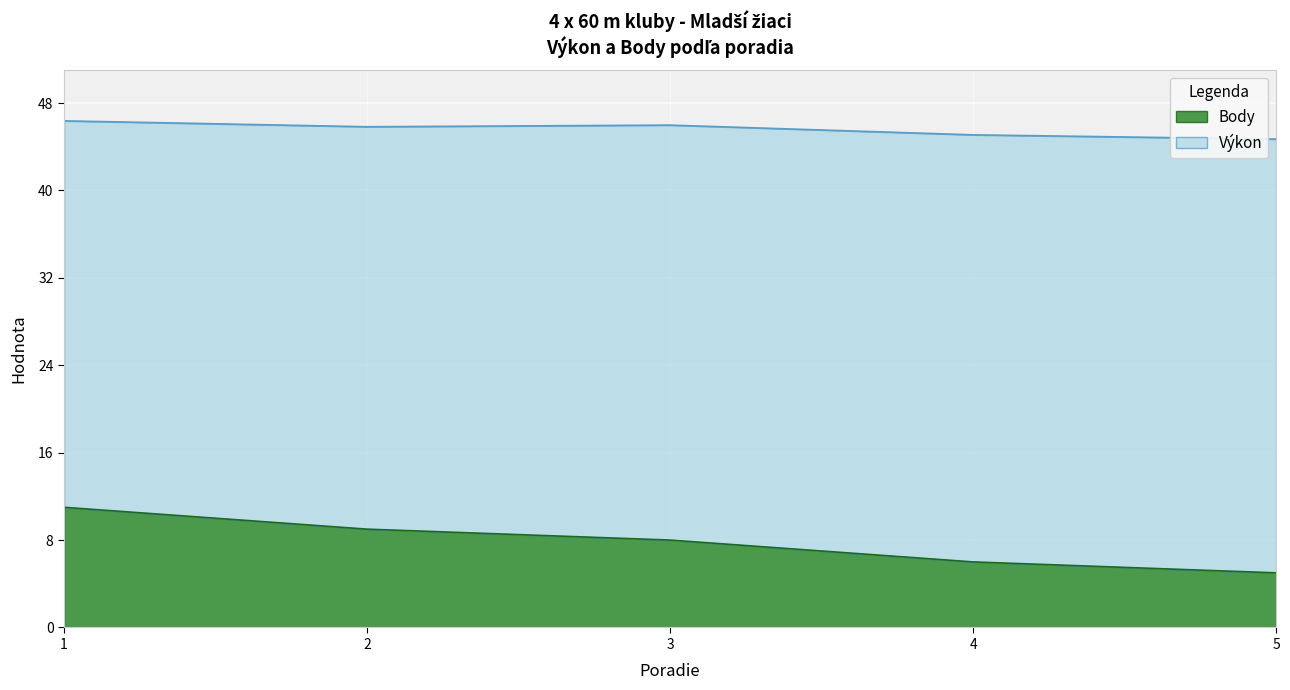

What is the difference between the second highest and second lowest values?

3